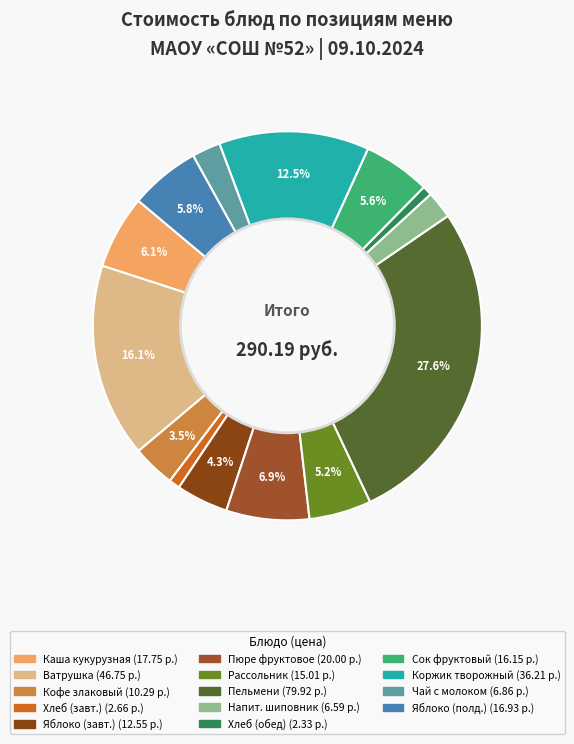

How many slices are in this pie chart?

14